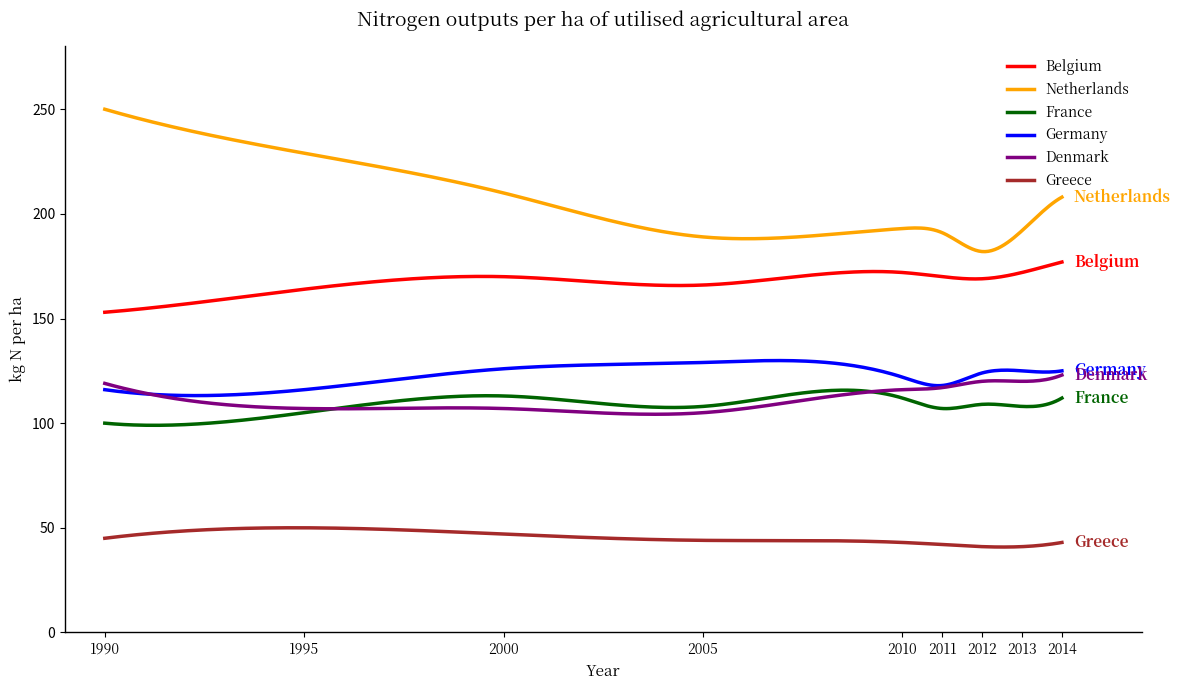

Which series has the largest total across all categories?

Netherlands